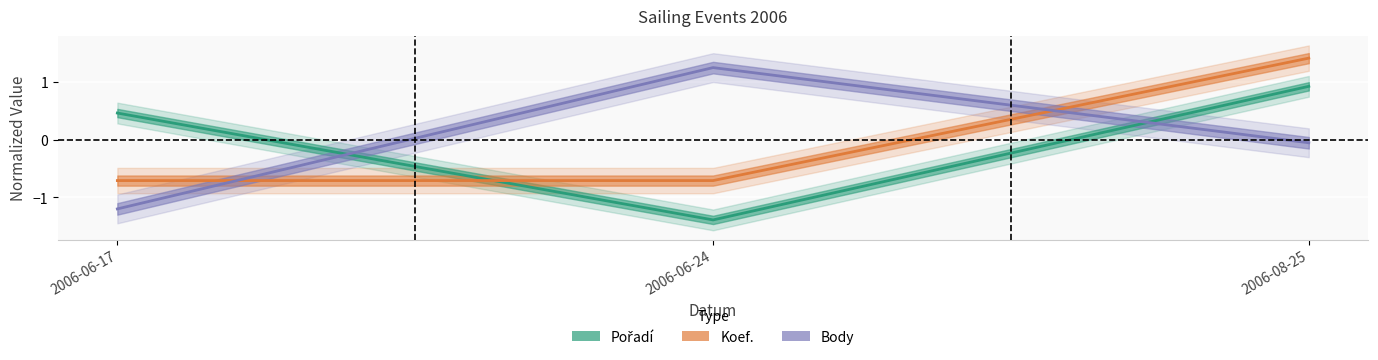

How many series are shown in this chart?

3